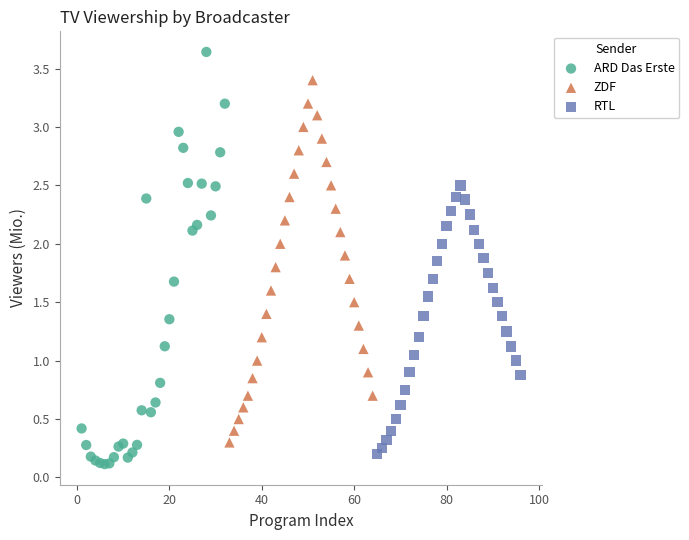

Which series has the widest spread of Y values?

ARD Das Erste